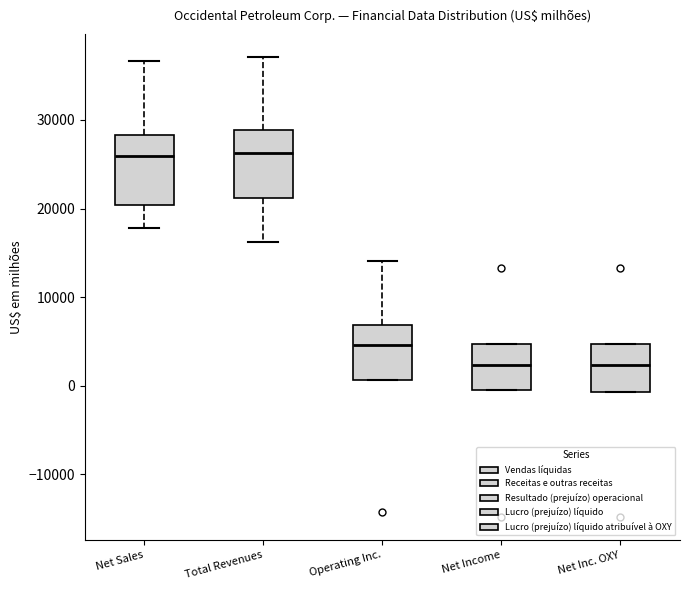

Where does the median line of the box for Net Sales sit on the y-axis? The values are not printed on the chart, so give them approximately, as read against the axis.

26000